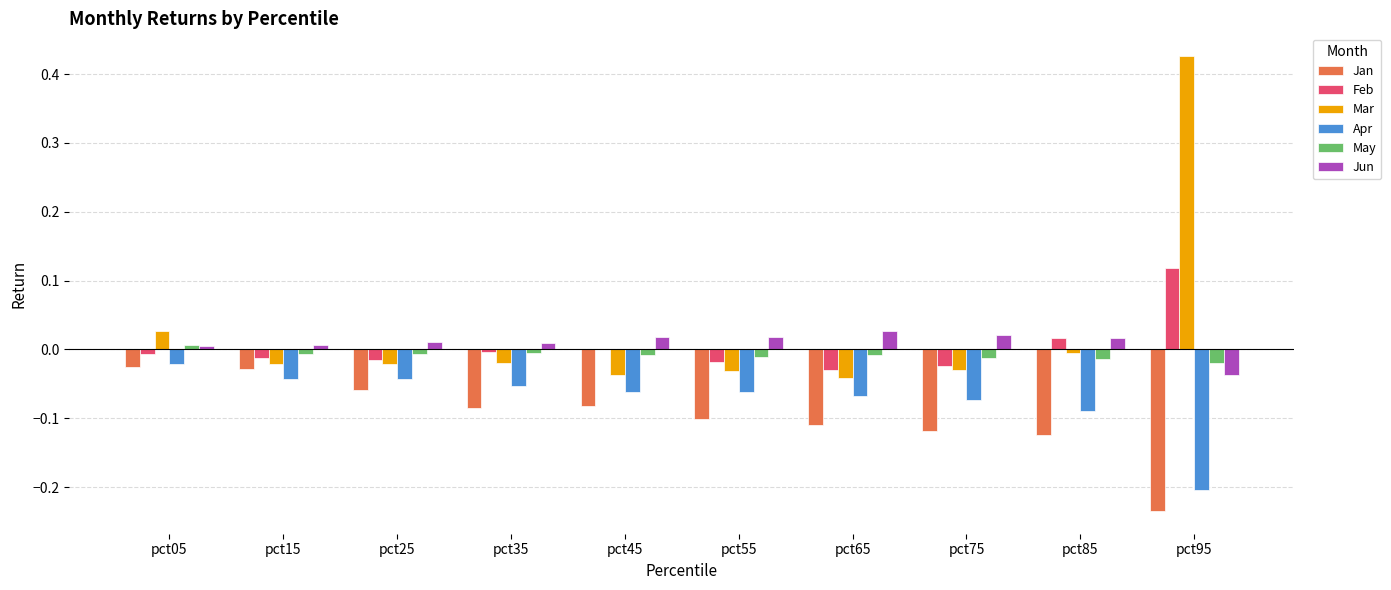

The Jun series shows -0.0 at pct95. True or false?

True